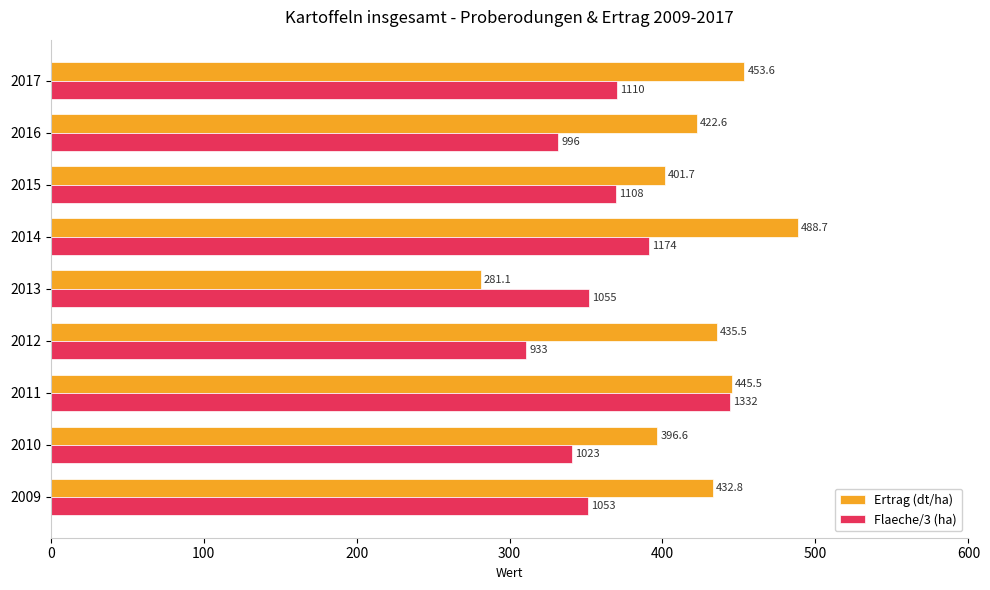

Which series has the largest total across all categories?

Ertrag (dt/ha)